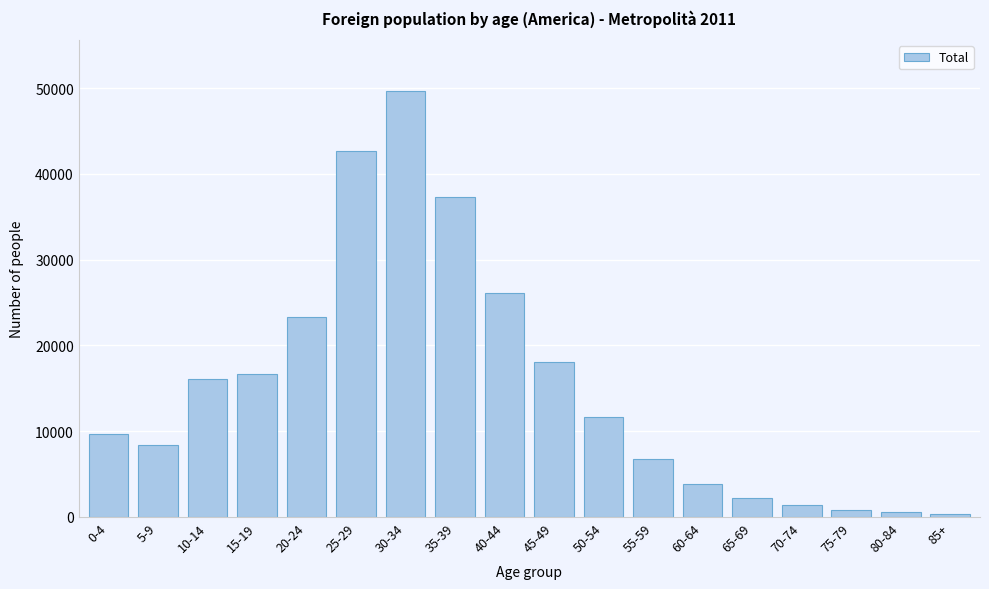

Reading left to right, extract all data points from this chart.

9682	8354	16084	16628	23277	42621	49639	37355	26107	18097	11612	6716	3859	2247	1411	845	544	319